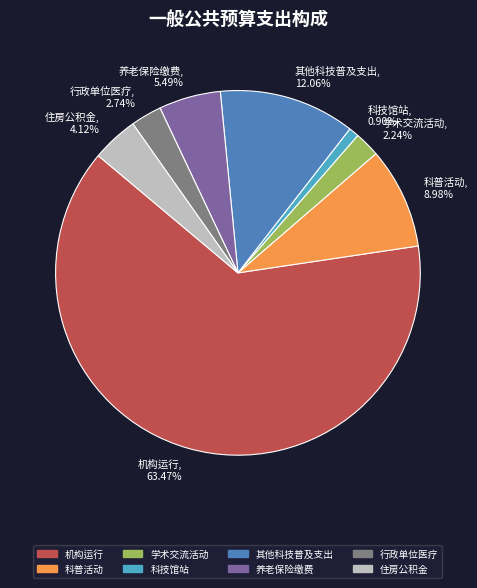

Which slice is the smallest?

科技馆站